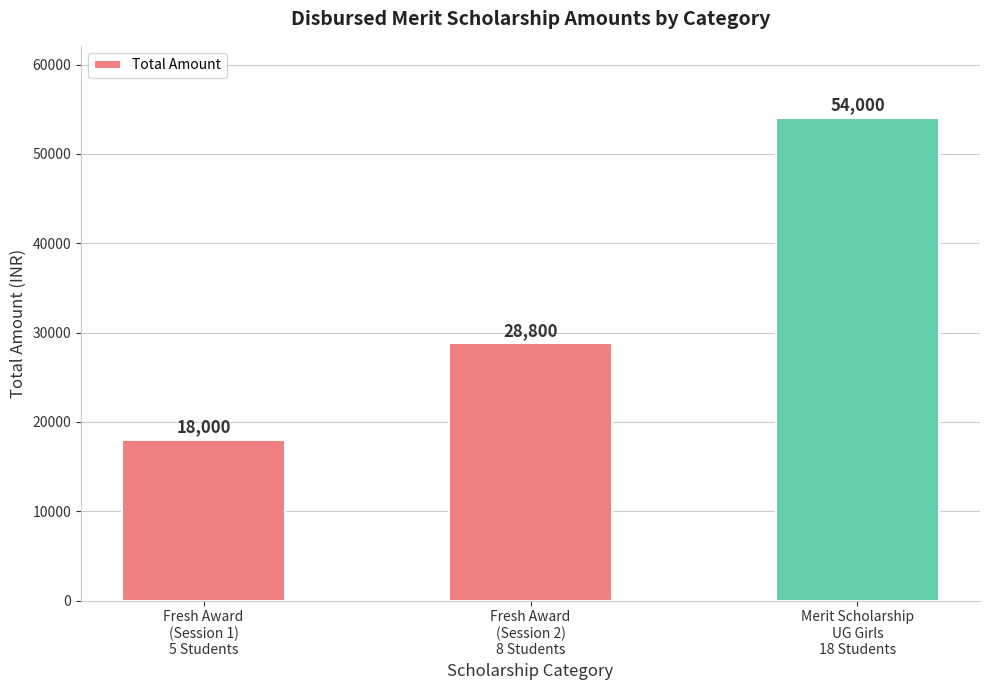

What position from the right is Fresh Award
(Session 1)
5 Students?

3